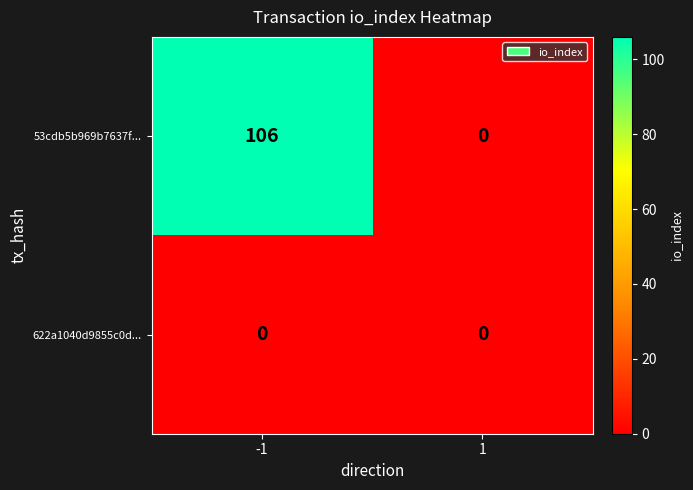

Which series has the largest total across all categories?

53cdb5b969b7637f...